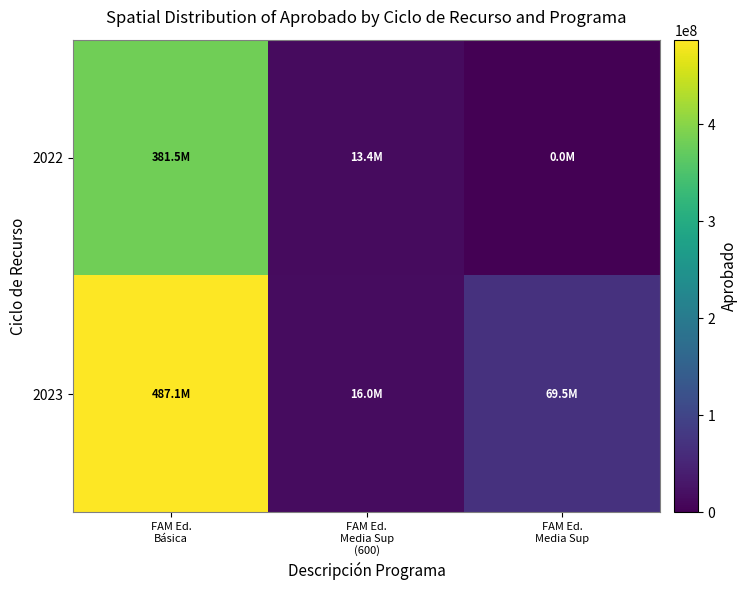

How many data points does each series have?

3